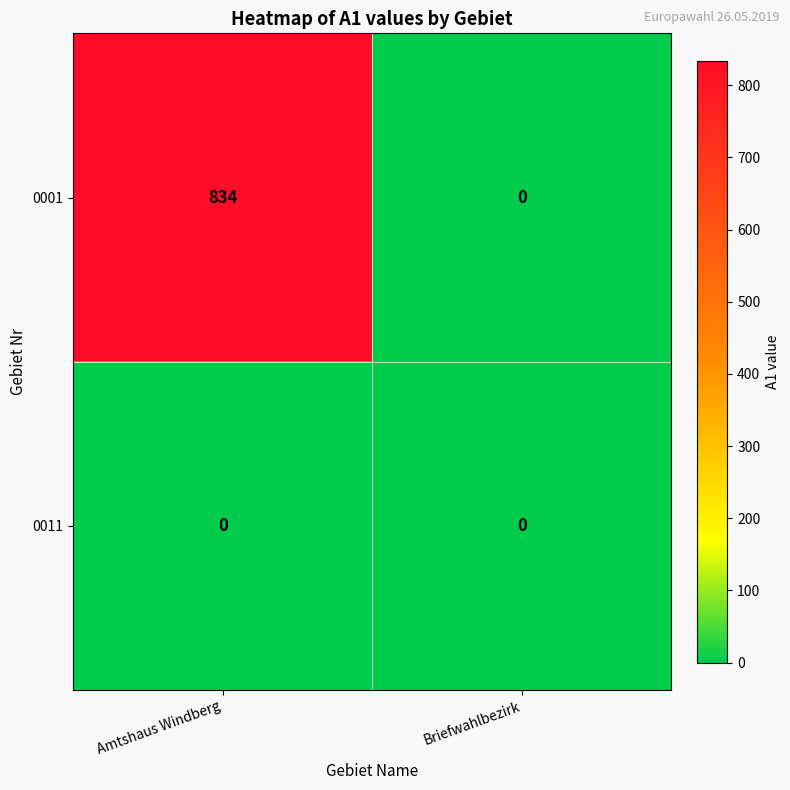

At which category does the chart reach its peak across all series?

Amtshaus Windberg